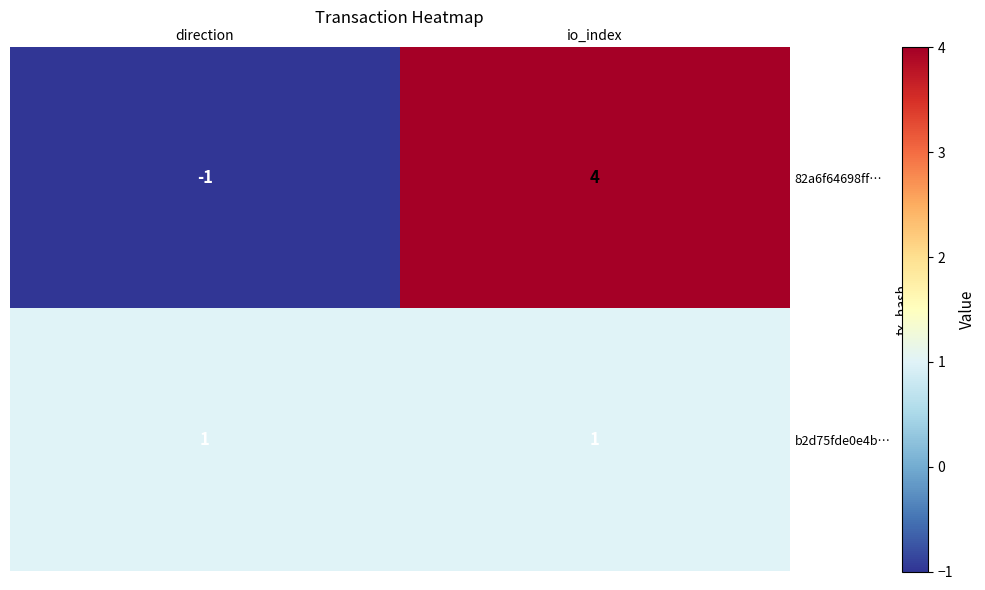

List the series in order of their overall mean, lowest first.

b2d75fde0e4b…, 82a6f64698ff…